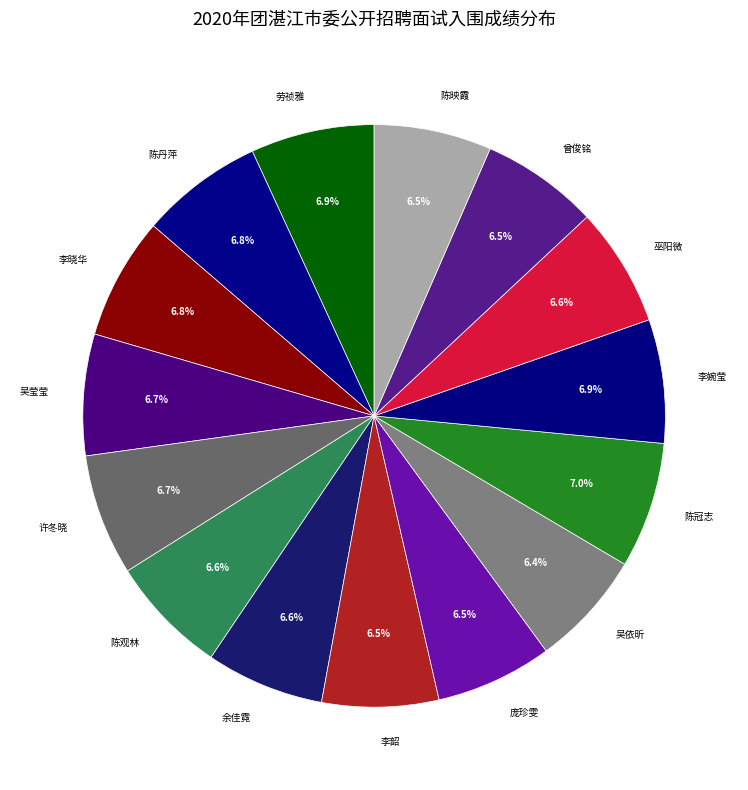

Is 许冬晓 the majority of the pie?

No